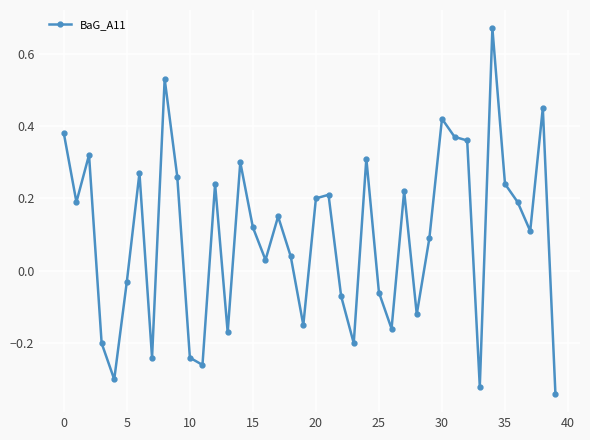

True or false: the data has more than 1 interior local peaks.

True